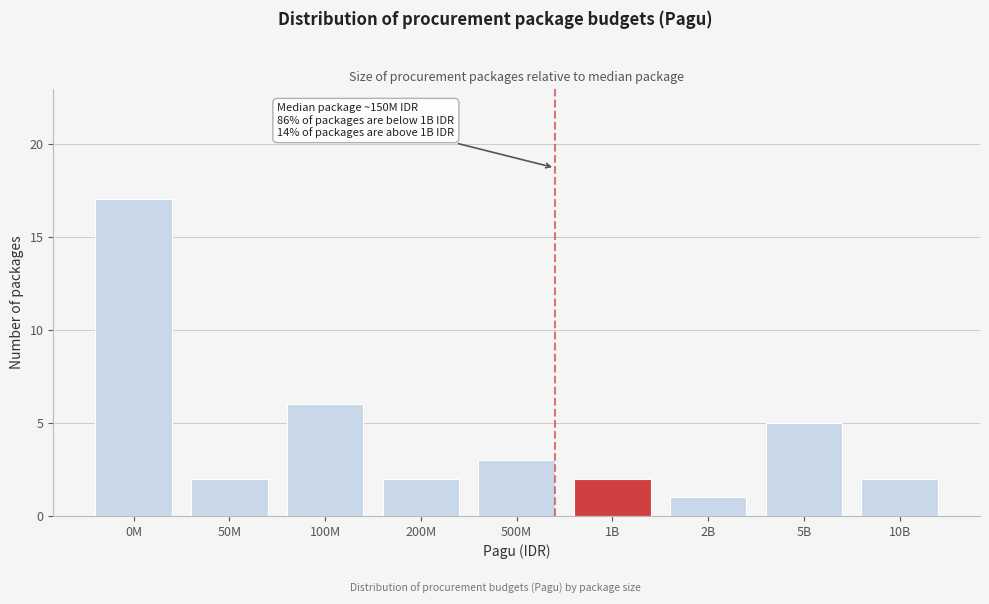

Reading left to right, transcribe all the data shown in this chart.

17	2	6	2	3	2	1	5	2